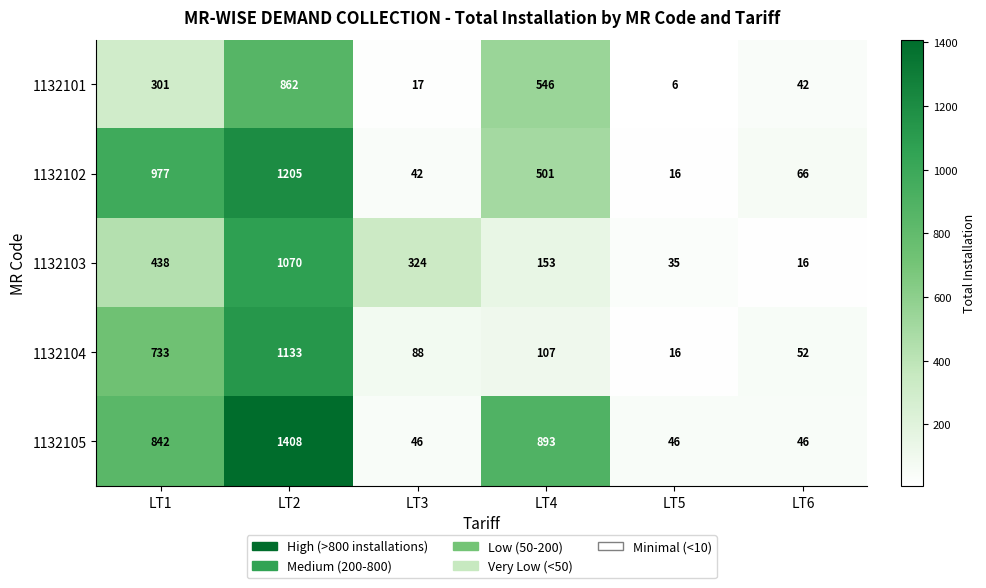

What is the difference between the 1132104 values at LT1 and LT3?

645